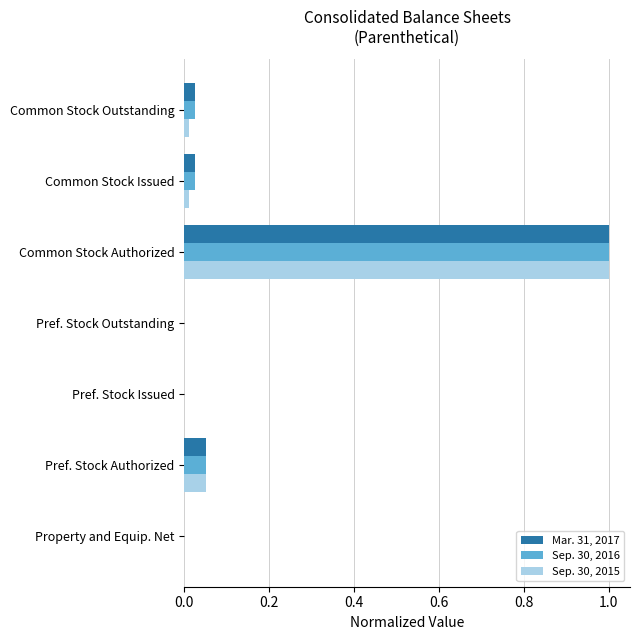

The Sep. 30, 2015 series shows 0.0 at Common Stock Issued. True or false?

True